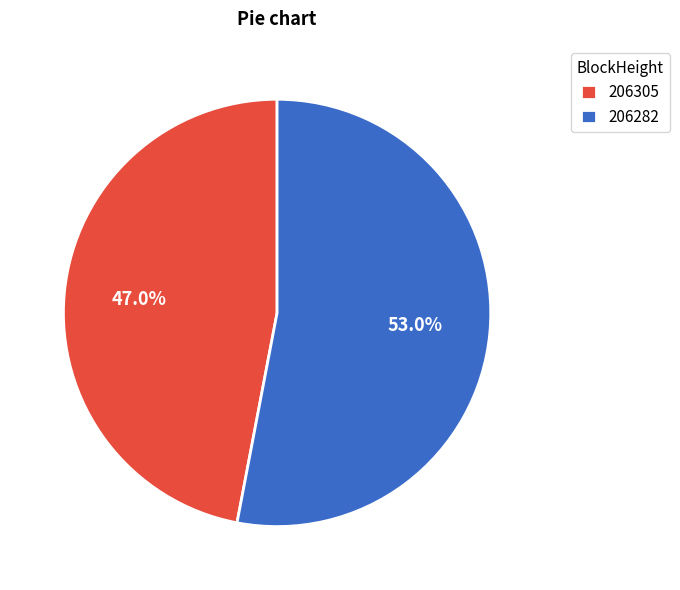

How many segments does this pie chart have?

2